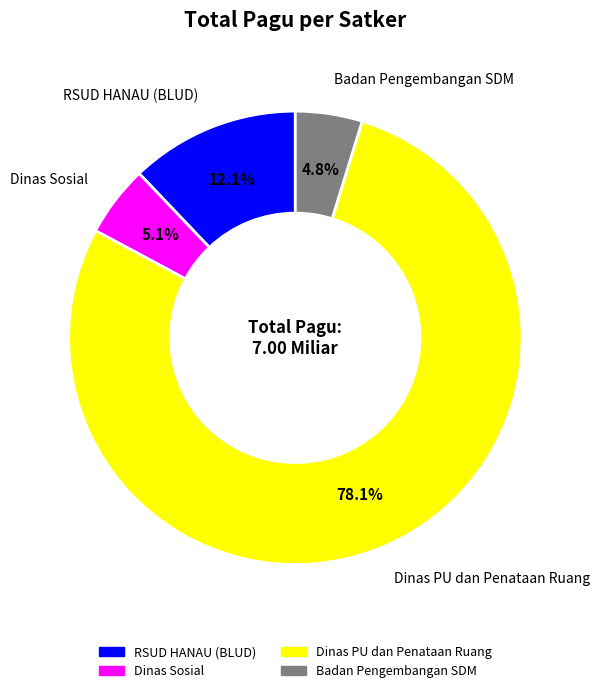

Is there any slice that represents more than half of the pie?

Yes